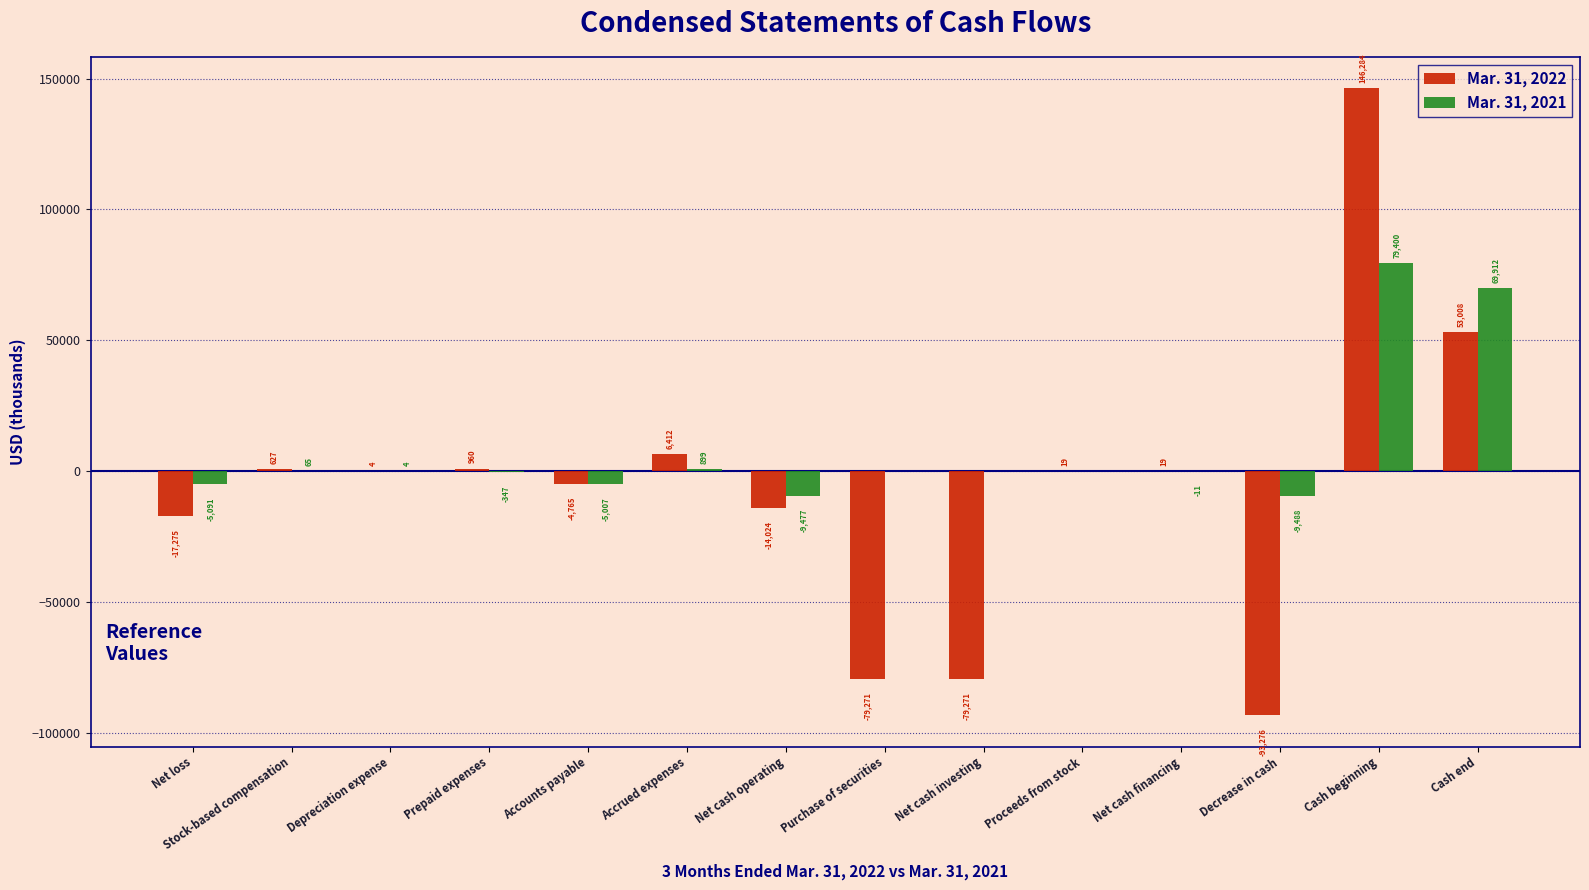

At which label is Mar. 31, 2021 closest to 34956?

Accrued expenses